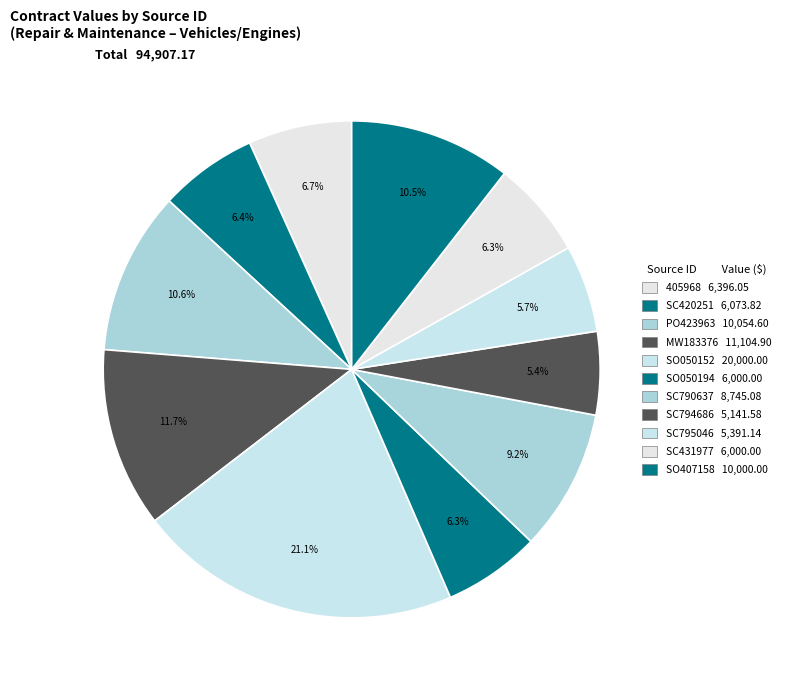

What is the change in value from MW183376 to SC795046?

-5713.8